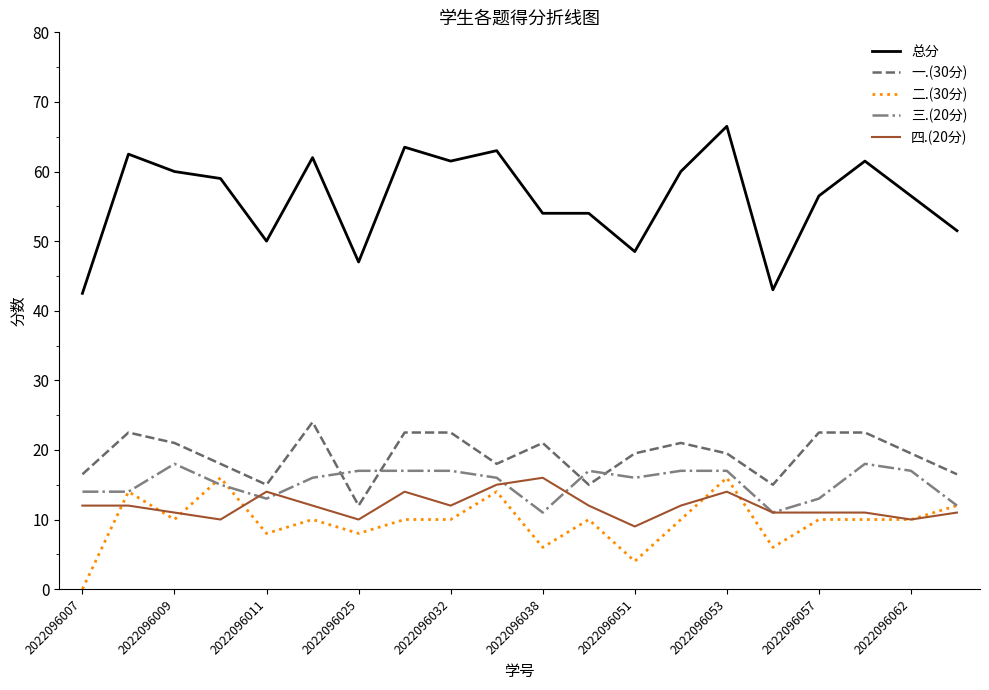

What is the highest value of the 总分 series?

66.5